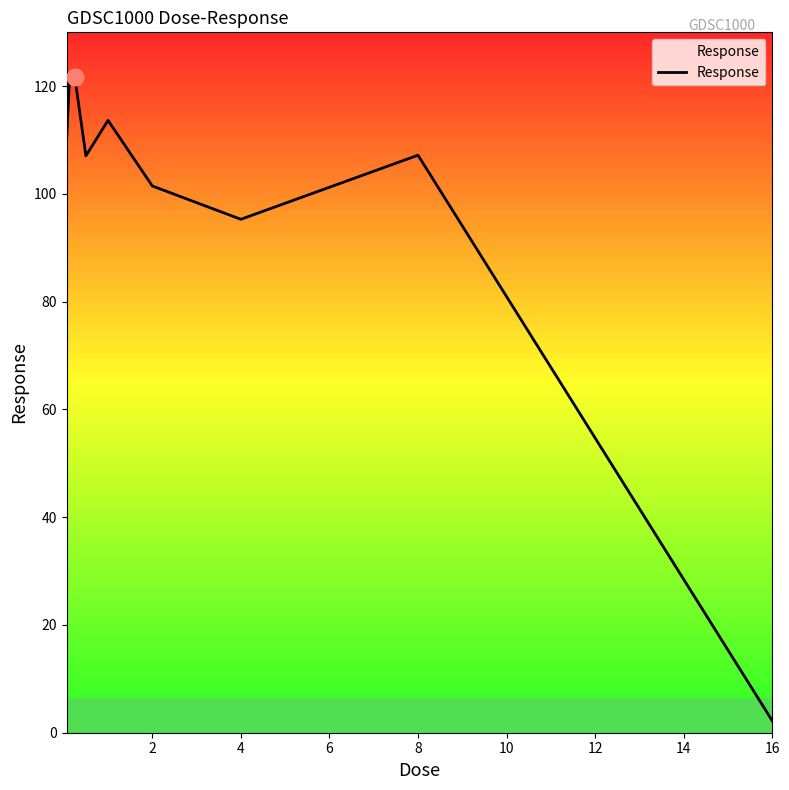

What is the difference between the maximum and minimum values?

119.4